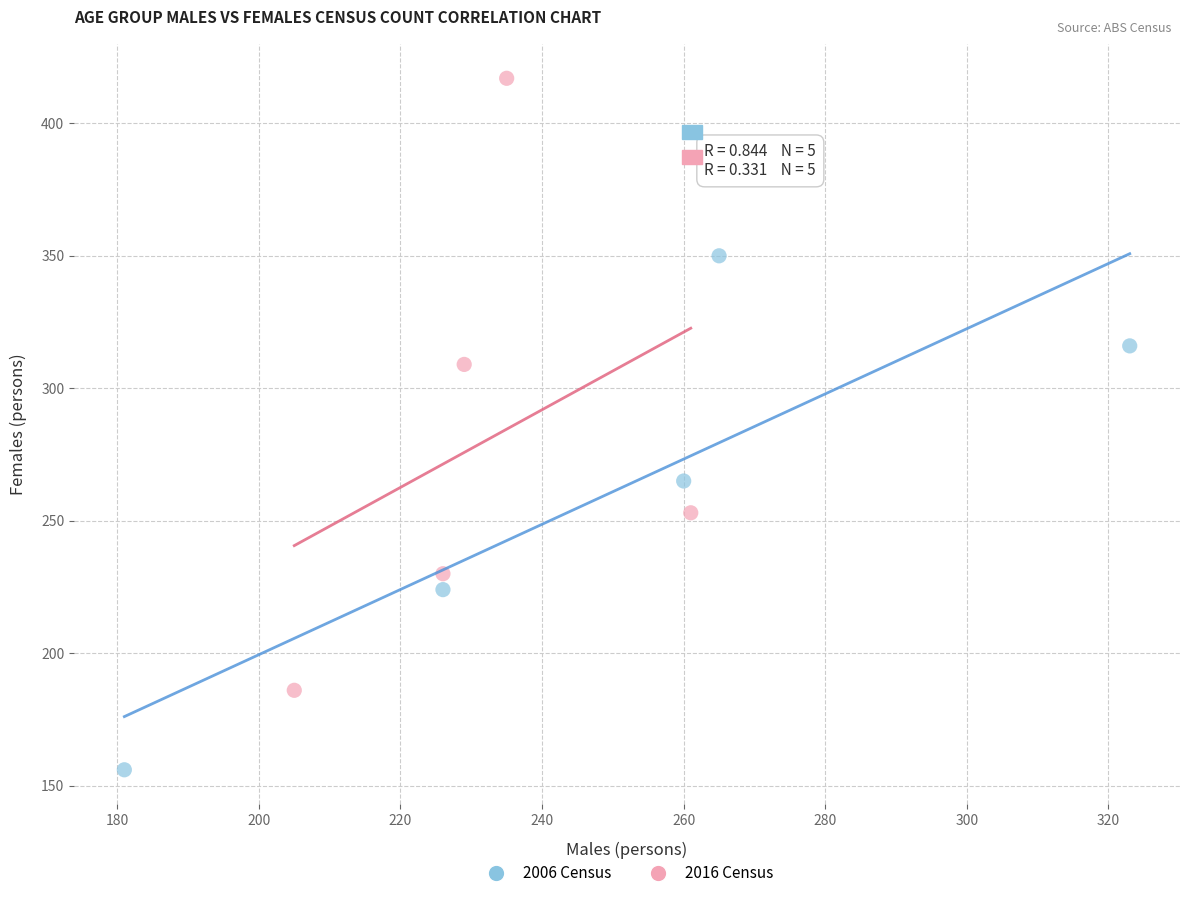

Which series reaches the minimum Y coordinate?

2006 Census